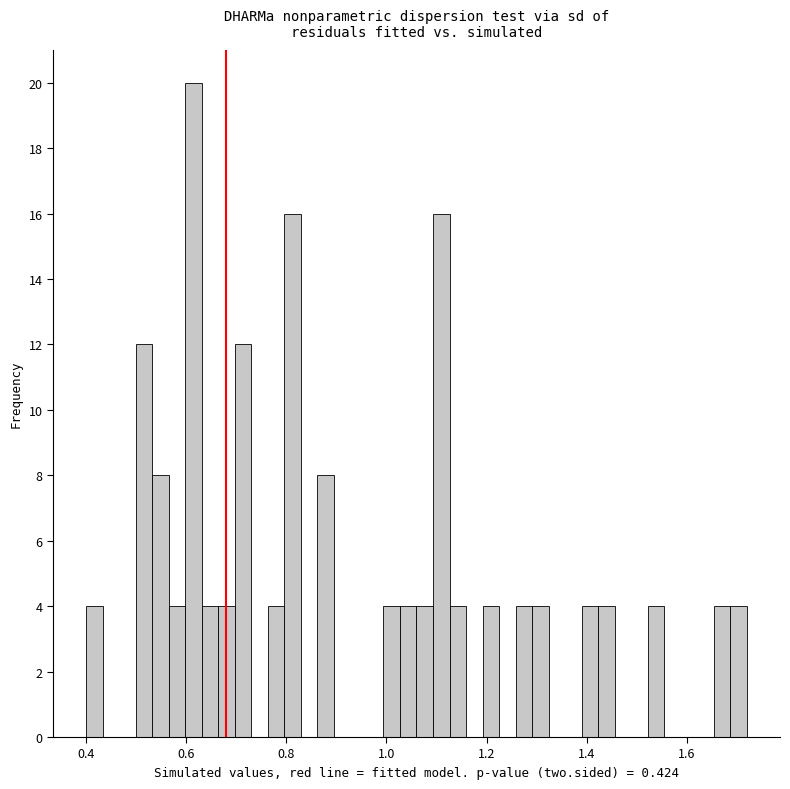

Read against the x-axis, roughly where is the centre of the tallest bar?

0.62